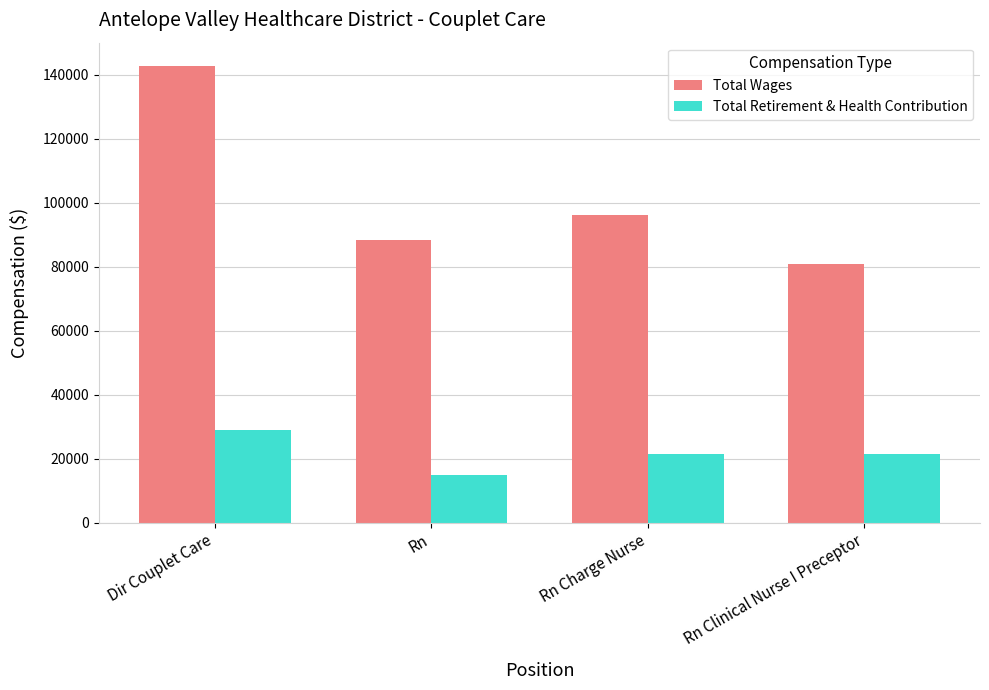

Which series has the largest range (max minus min)?

Total Wages